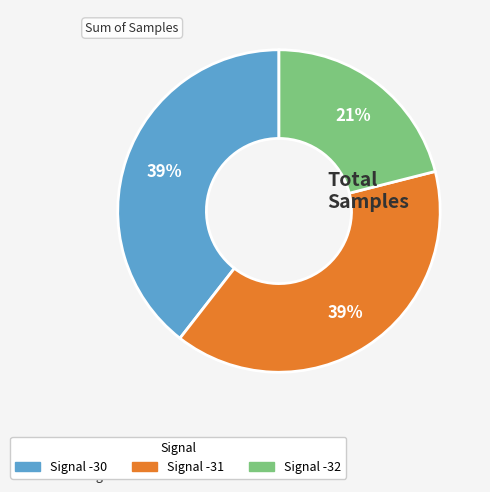

Do Signal -30 and Signal -31 together represent more than half of the pie?

Yes